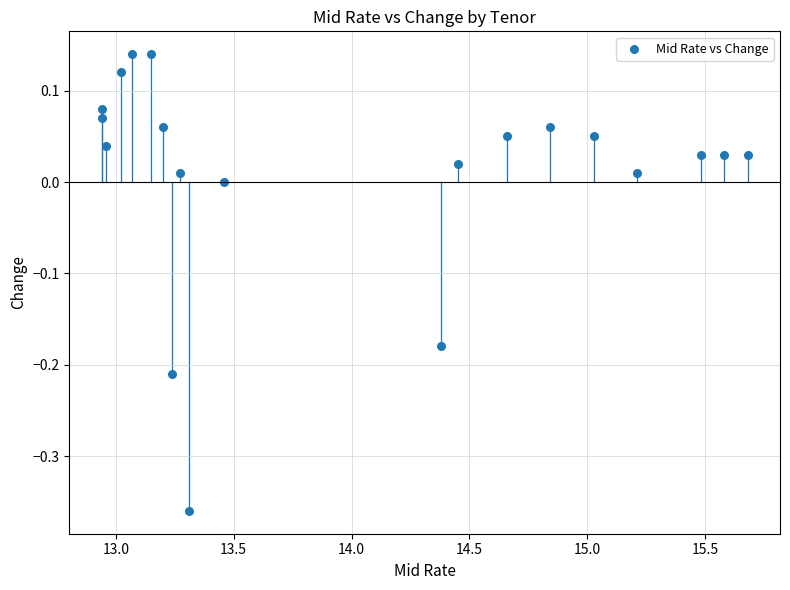

What is the range of X values (max minus min)?

2.7